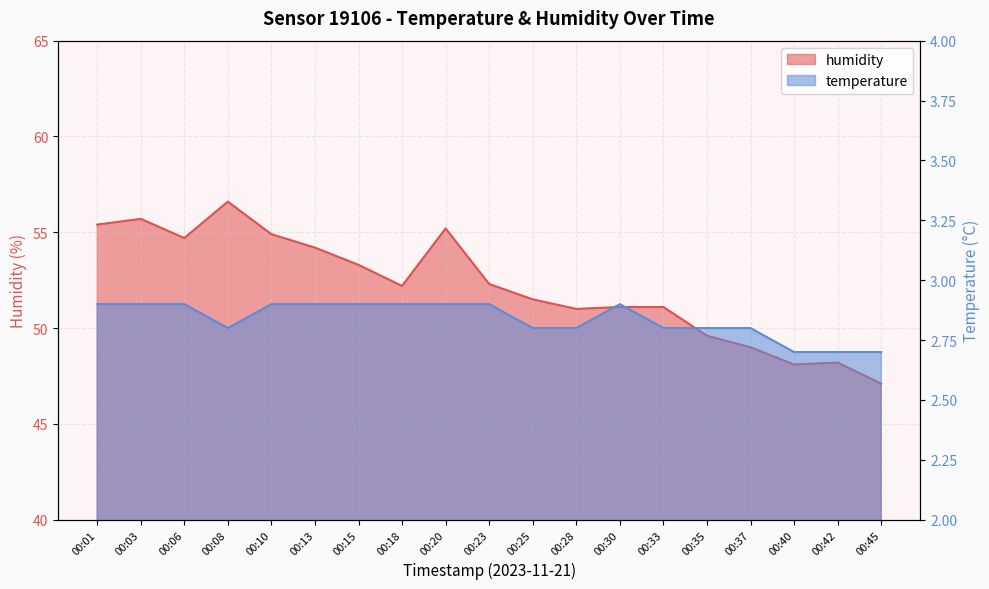

What is the difference between the maximum and minimum values in the humidity series?

9.5